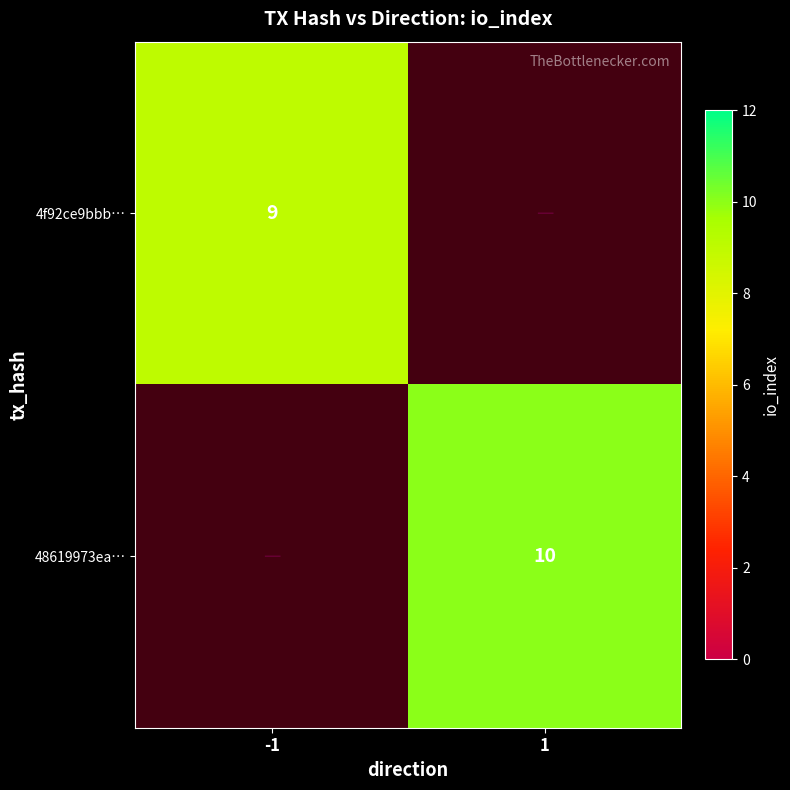

How many series are shown in this chart?

2